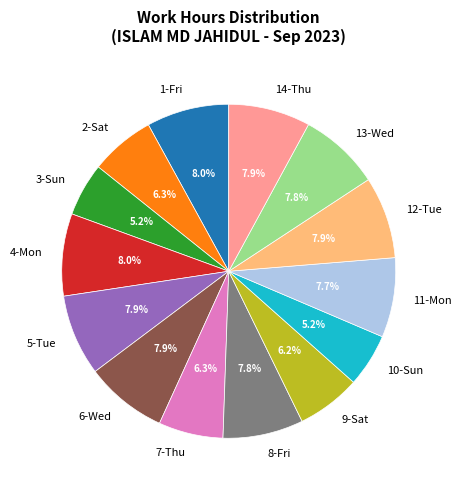

Count the number of slices in the pie.

14